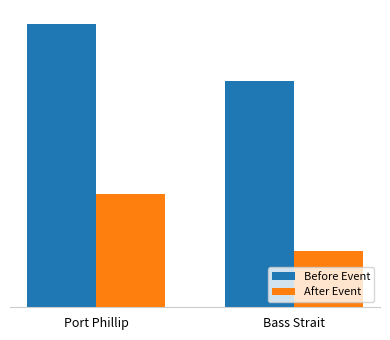

What are all the series names shown in the legend?

Before Event, After Event